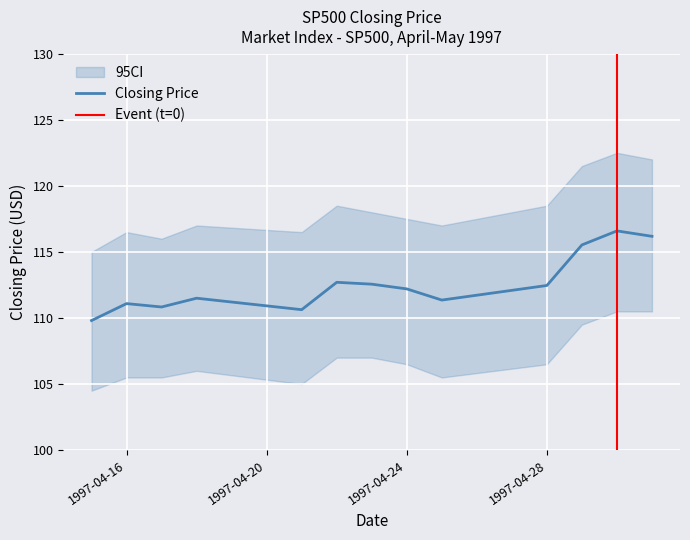

What is the average value?

112.6